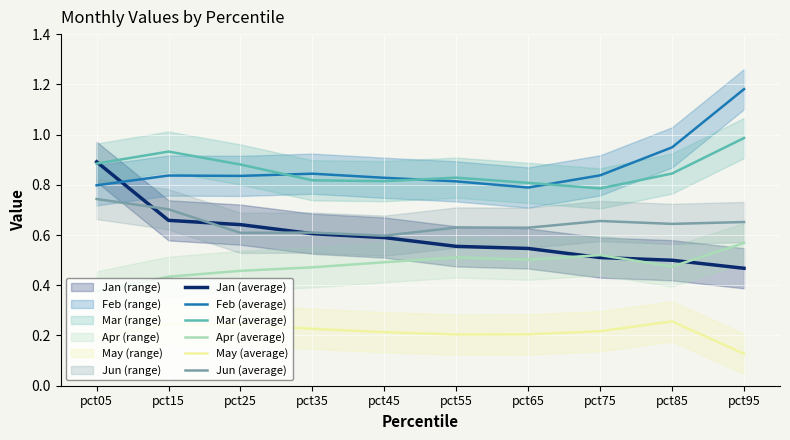

True or false: Jan (average) has a value of 0.4 at pct35.

False